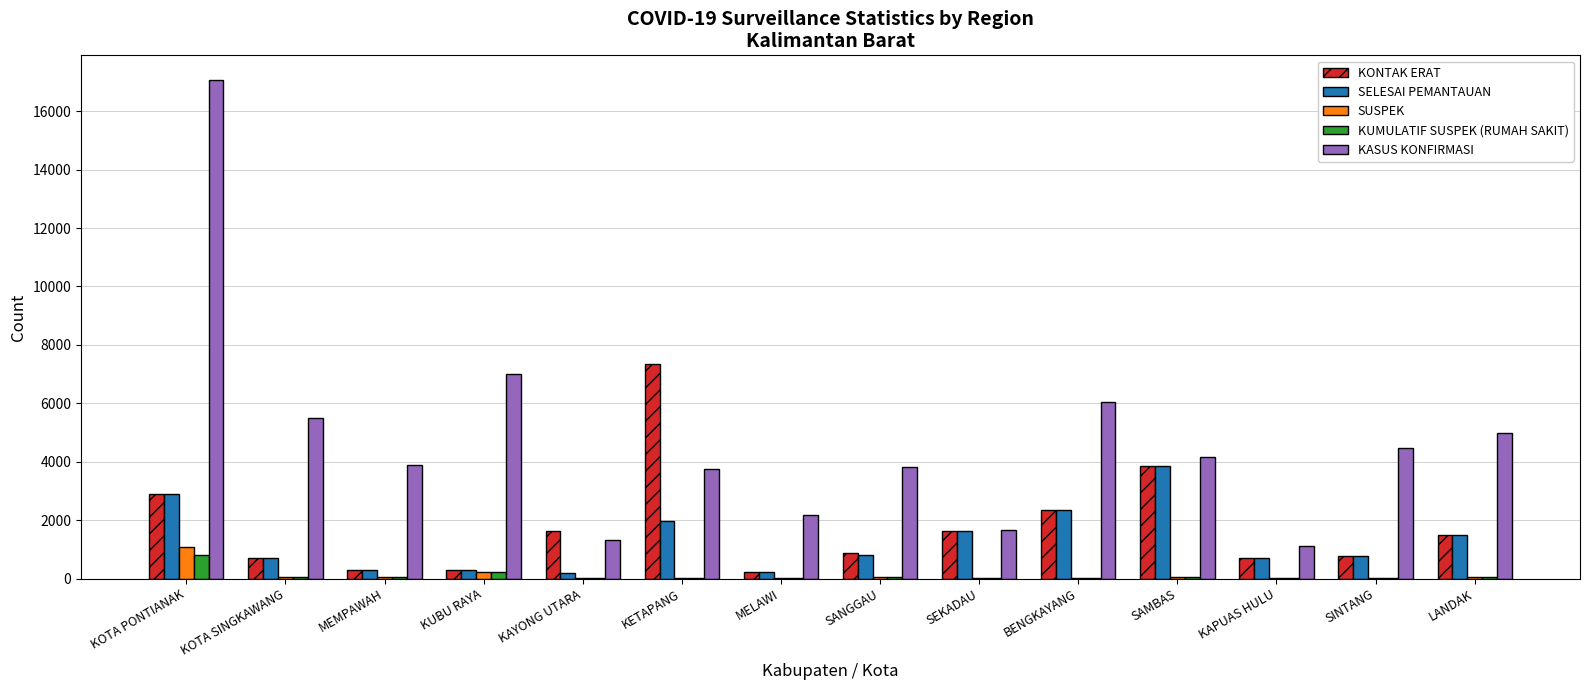

At which category is the sum across all series the highest?

KOTA PONTIANAK